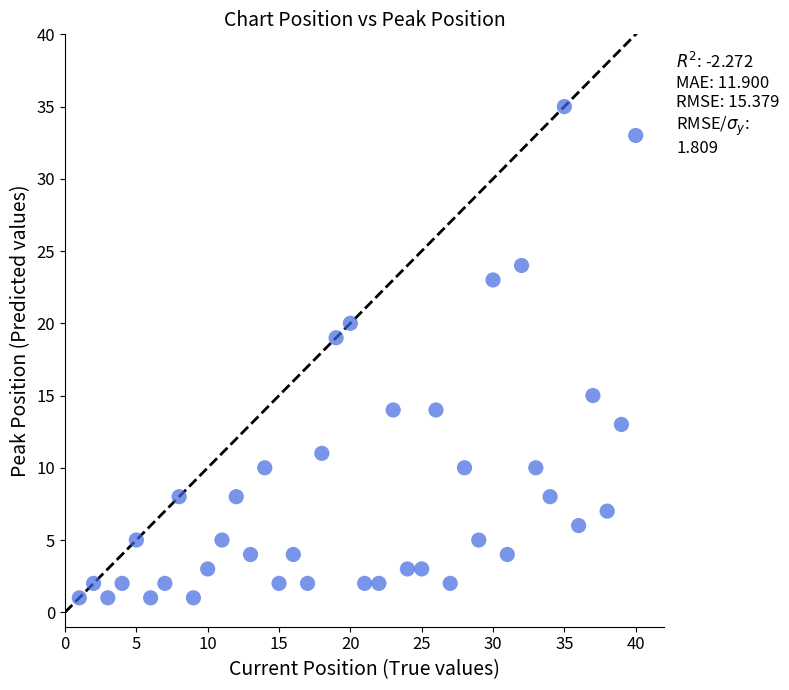

What Y value in the scatter plot is closest to 18?

19